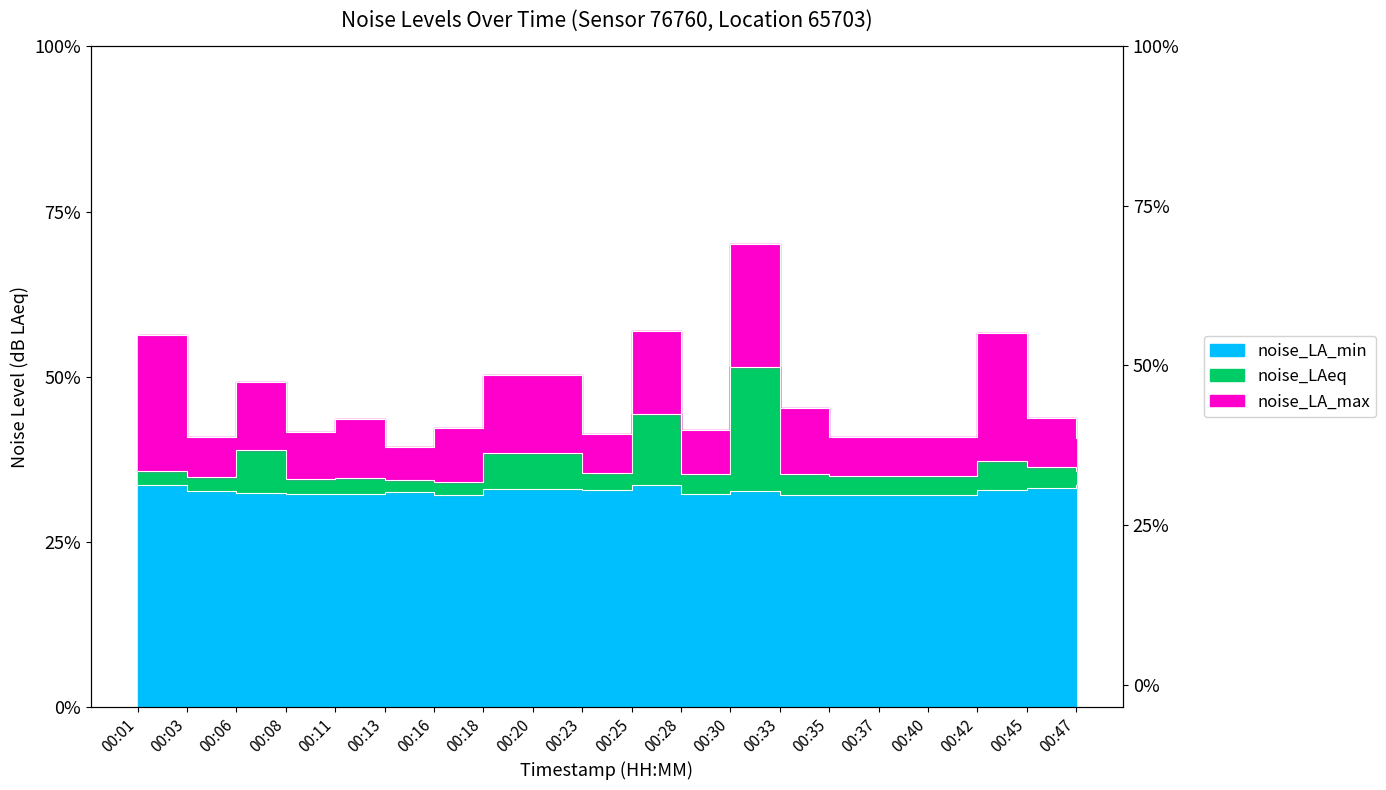

What is the value of the noise_LA_min point at the 12th from the left?

32.2